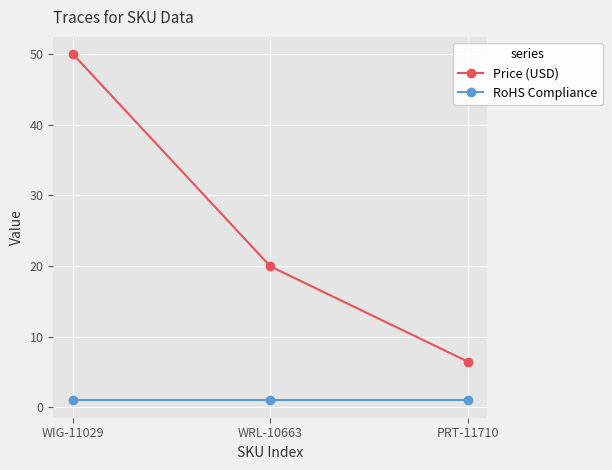

What are all the series names shown in the legend?

Price (USD), RoHS Compliance